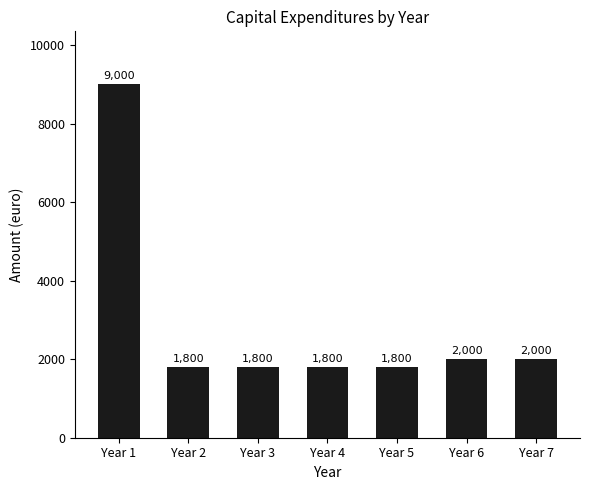

What is the greatest value displayed?

9000